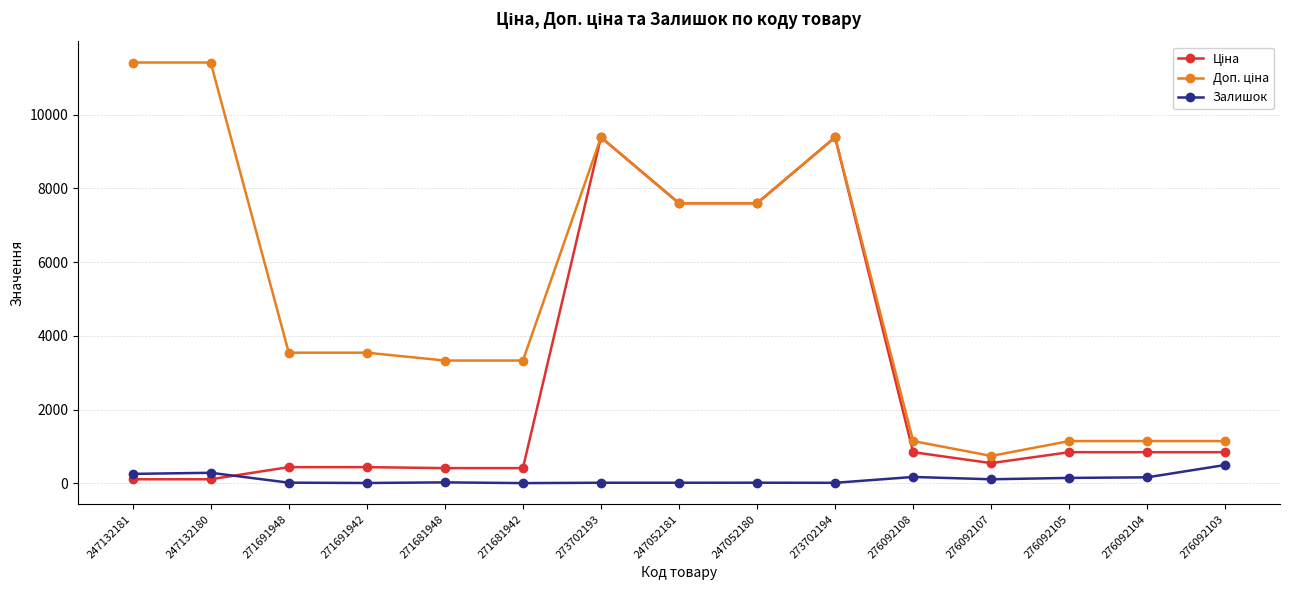

Is it true that Залишок equals 260.0 at 247132181?

True